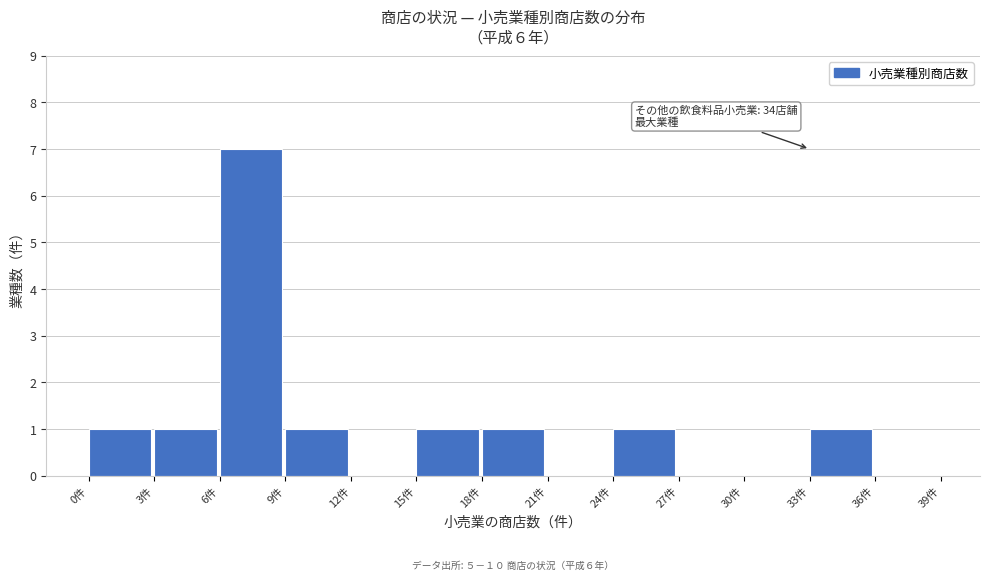

Over which range of the x-axis is the bar tallest?

6 to 9